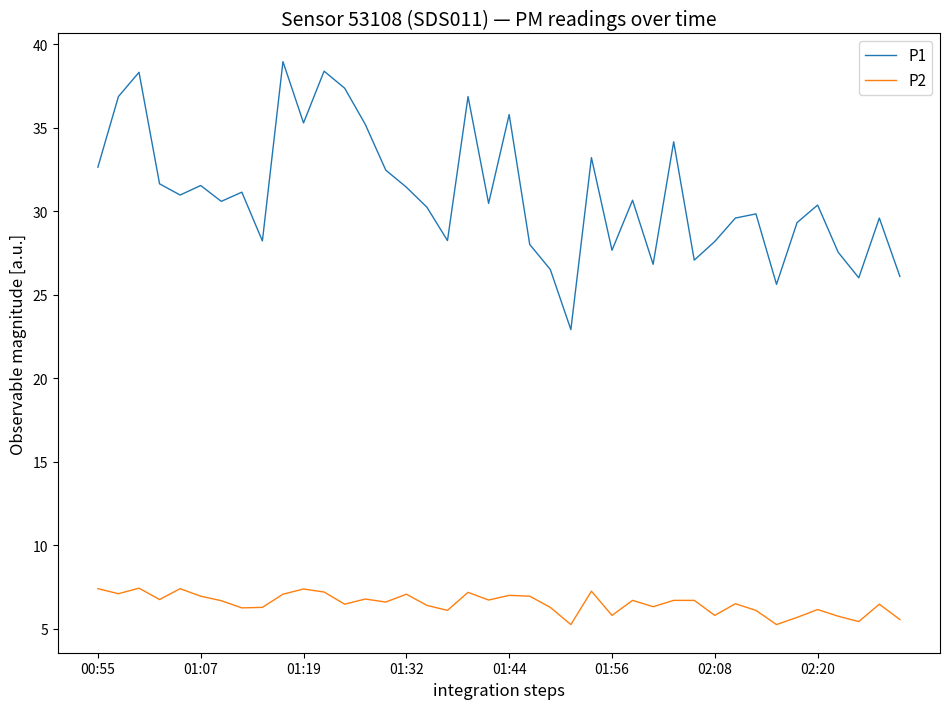

True or false: P2 and P1 cross at least once.

False